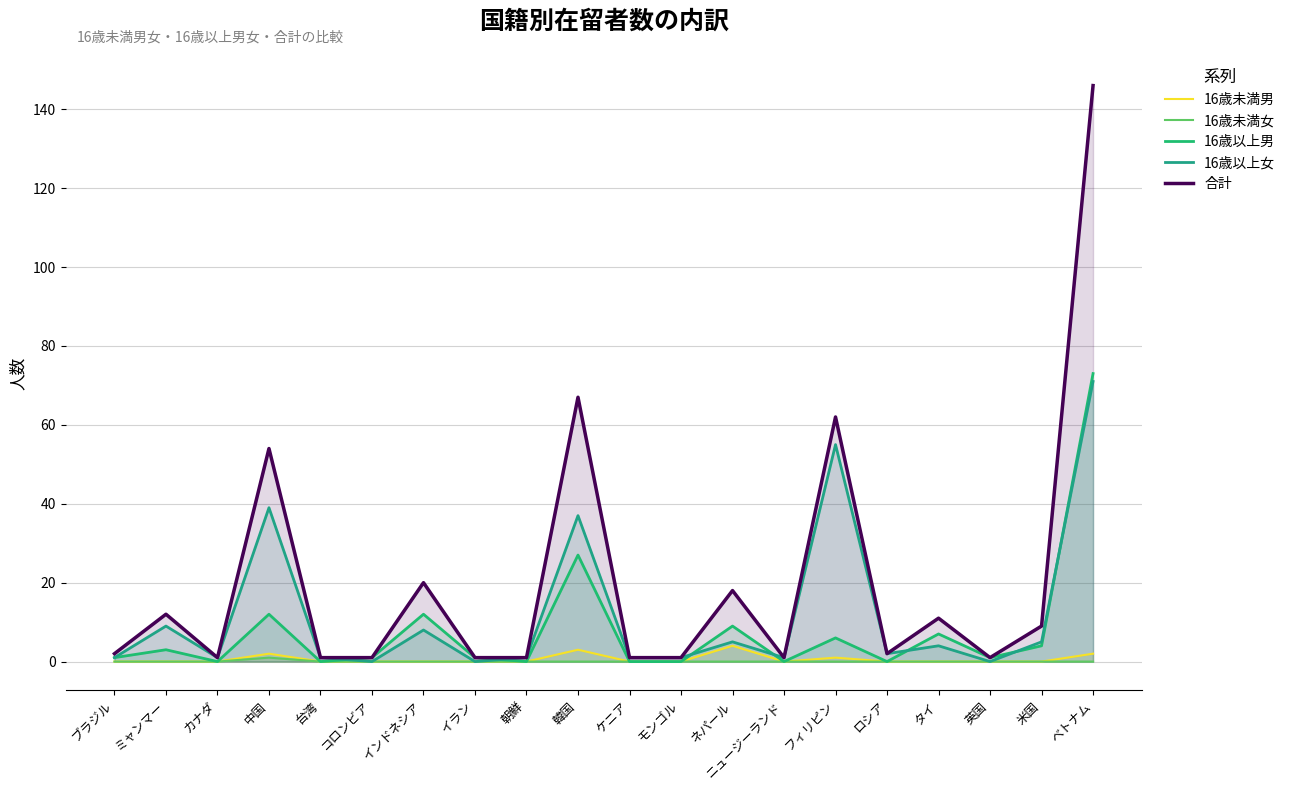

Which series has the largest total across all categories?

合計